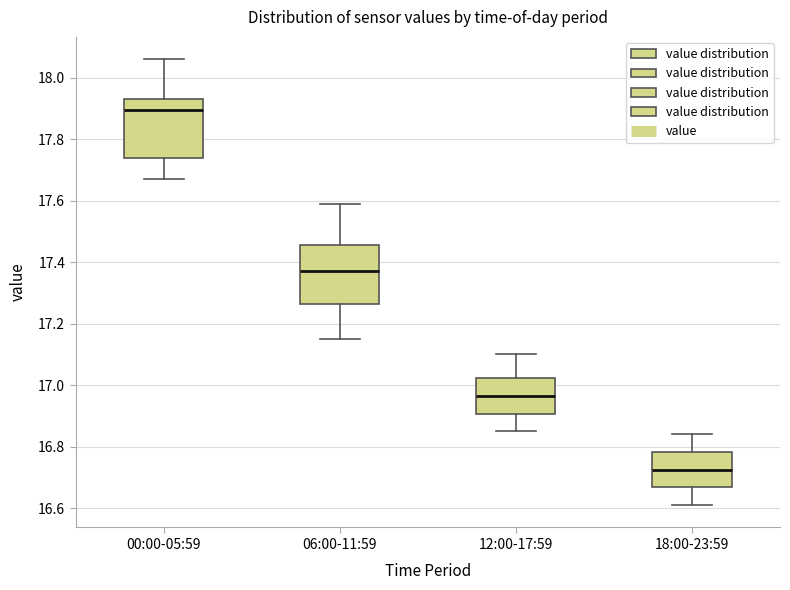

Reading left to right, transcribe this box plot: for each box, give where its median line is, the range the box spans, and where its two whiskers end, as read against the y-axis. The values are not printed on the chart, so give them approximately, as read against the axis.

00:00-05:59: median 17.90, box 17.74 to 17.94, whiskers 17.68 to 18.06
06:00-11:59: median 17.38, box 17.26 to 17.46, whiskers 17.16 to 17.60
12:00-17:59: median 16.96, box 16.90 to 17.02, whiskers 16.86 to 17.10
18:00-23:59: median 16.72, box 16.66 to 16.78, whiskers 16.62 to 16.84